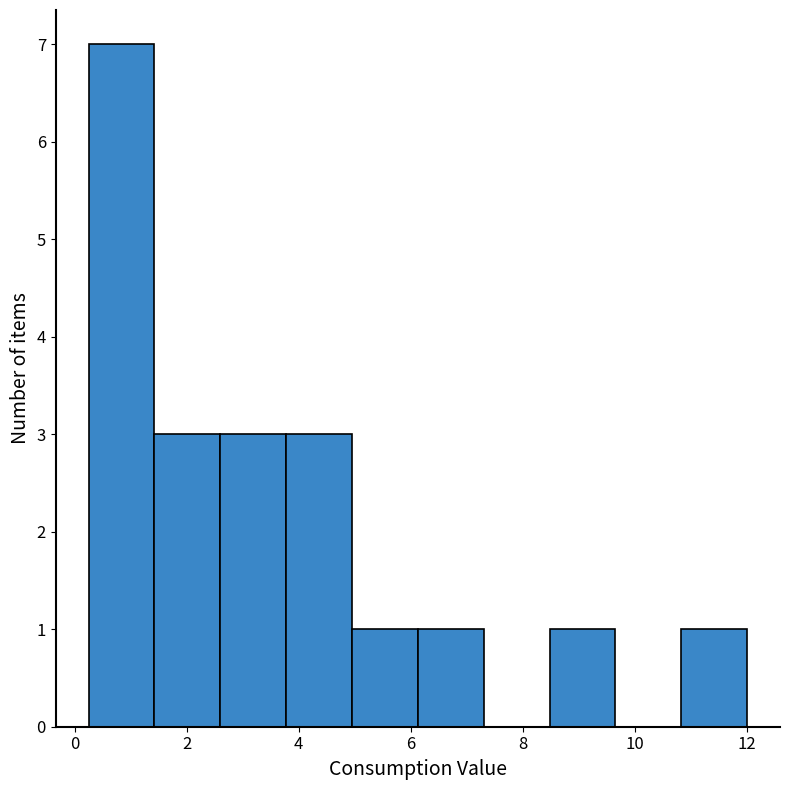

Reading left to right, transcribe this chart: for each bar, give the range it covers on the x-axis and its height. Neither the bar edges nor the heights are printed on the chart, so give them approximately, as read against the axes.

0.2 to 1.4: 7
1.4 to 2.6: 3
2.6 to 3.8: 3
3.8 to 5.0: 3
5.0 to 6.2: 1
6.2 to 7.4: 1
7.4 to 8.4: 0
8.4 to 9.6: 1
9.6 to 10.8: 0
10.8 to 12.0: 1